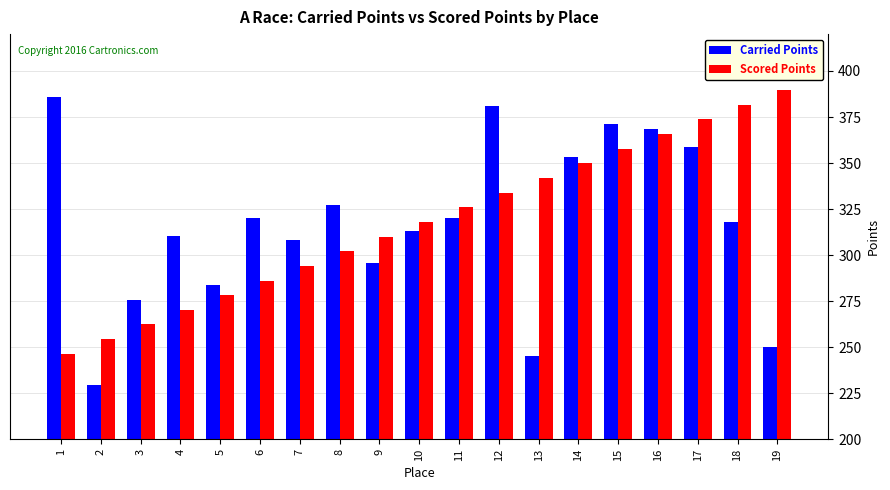

What is the total value across all series at 4?

580.9